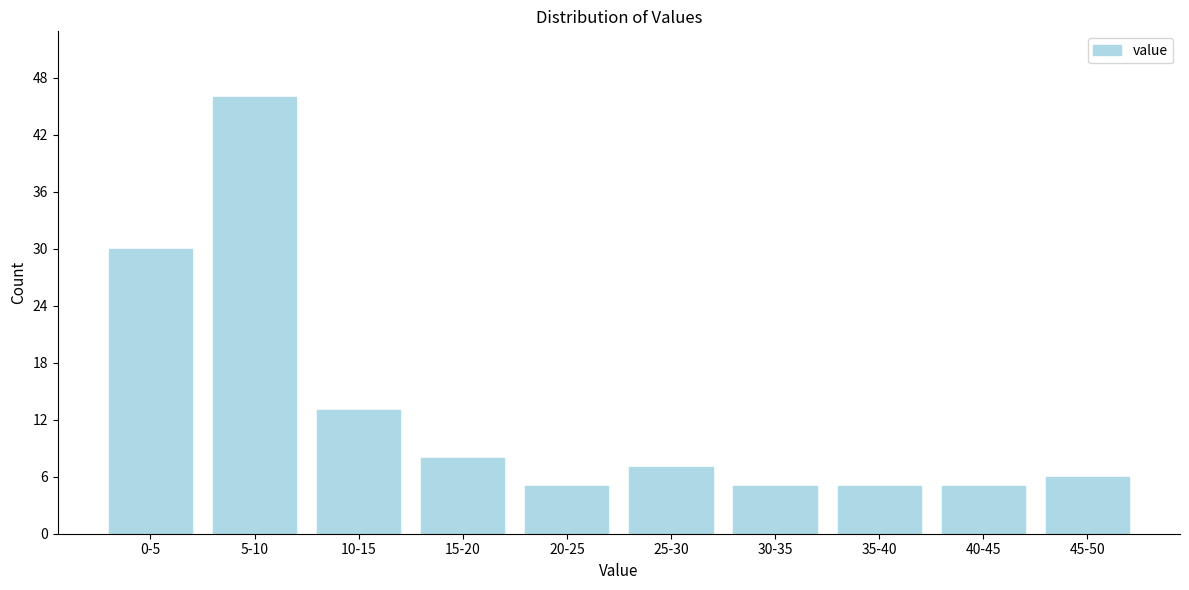

Reading left to right, what are all the values shown in this chart?

0-5=30	5-10=46	10-15=13	15-20=8	20-25=5	25-30=7	30-35=5	35-40=5	40-45=5	45-50=6